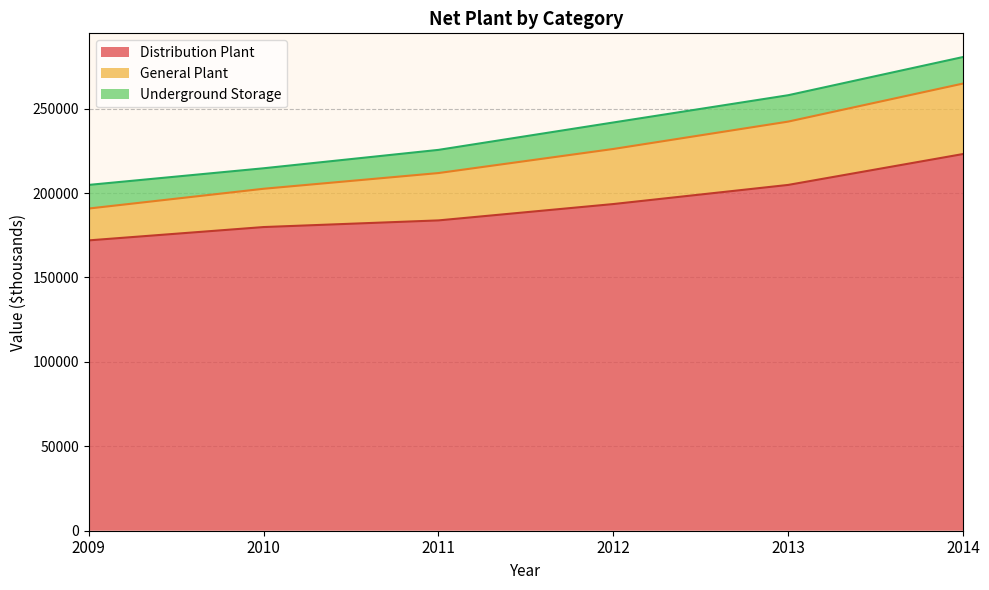

True or false: Distribution Plant has a value of 267611 at 2011.

False